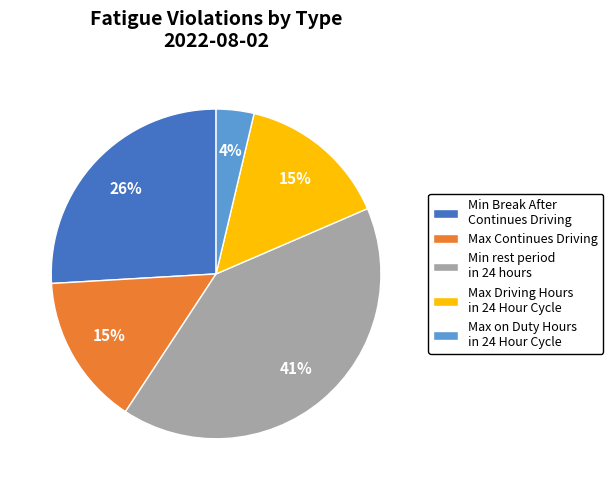

Which category has the smallest portion of the pie?

Max on Duty Hours in 24 Hour Cycle